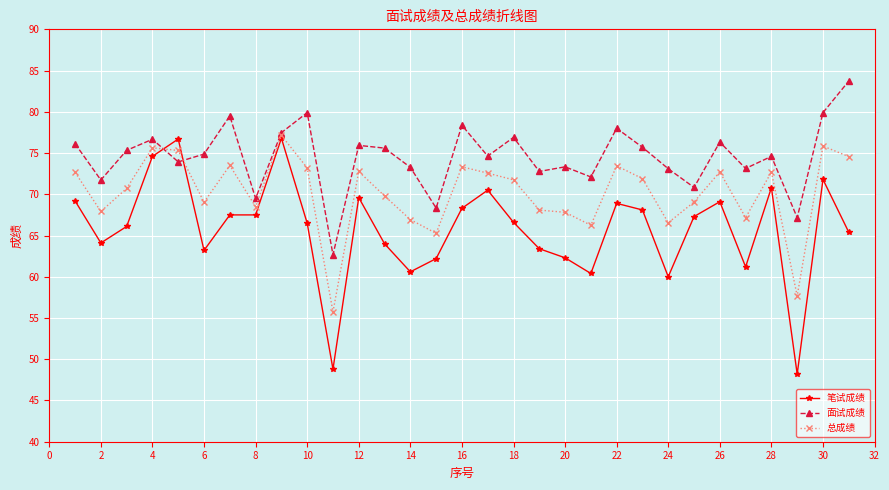

How many lines are shown in the chart?

3